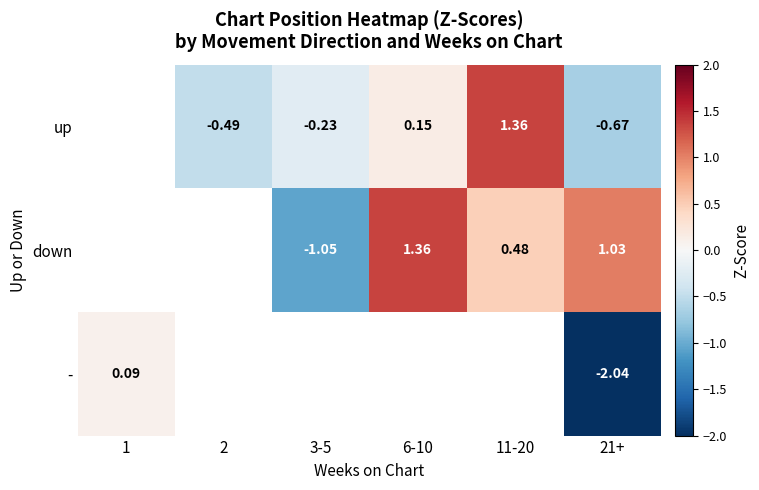

Is the value of up at 3-5 greater than the value of - at 1?

No